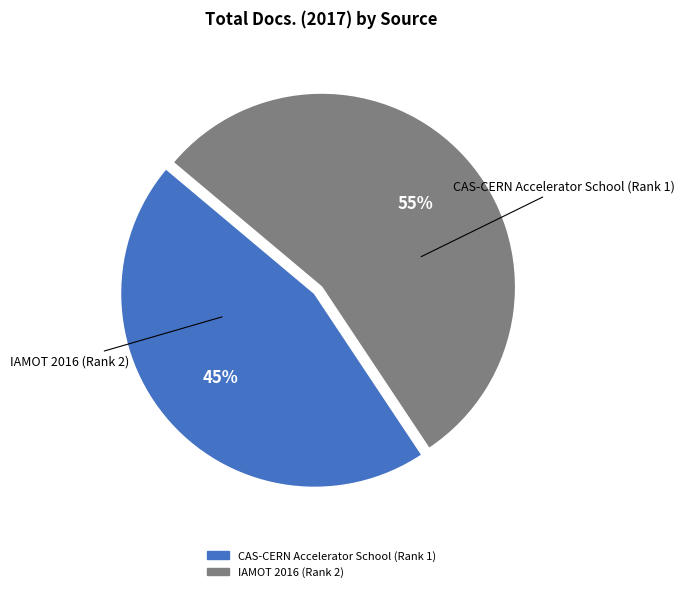

Is there a majority slice in this chart?

Yes